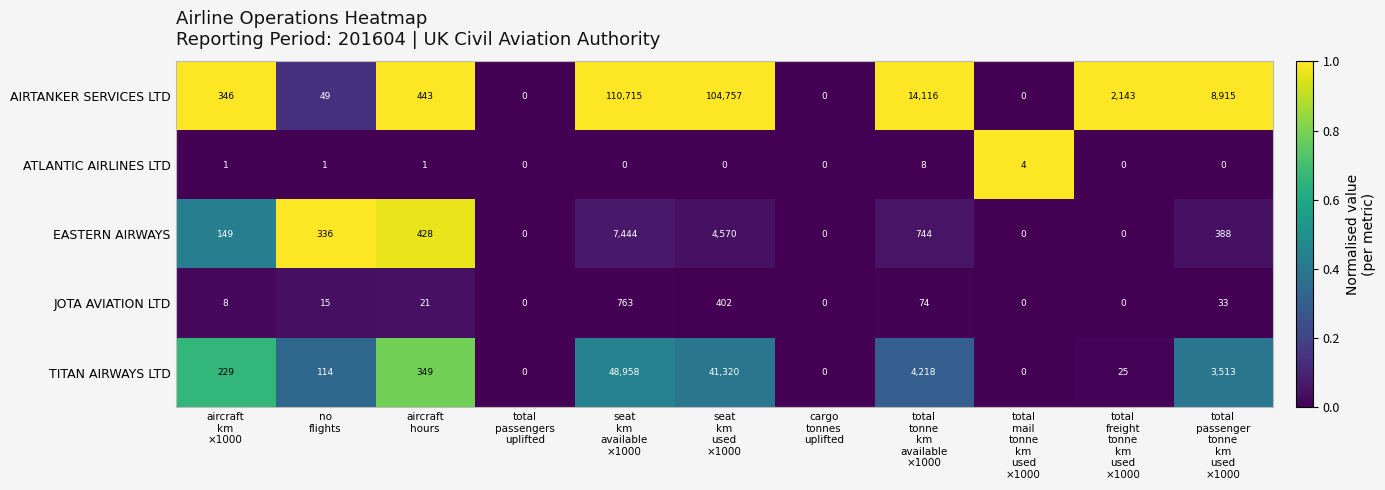

Which series has the largest total across all categories?

AIRTANKER SERVICES LTD